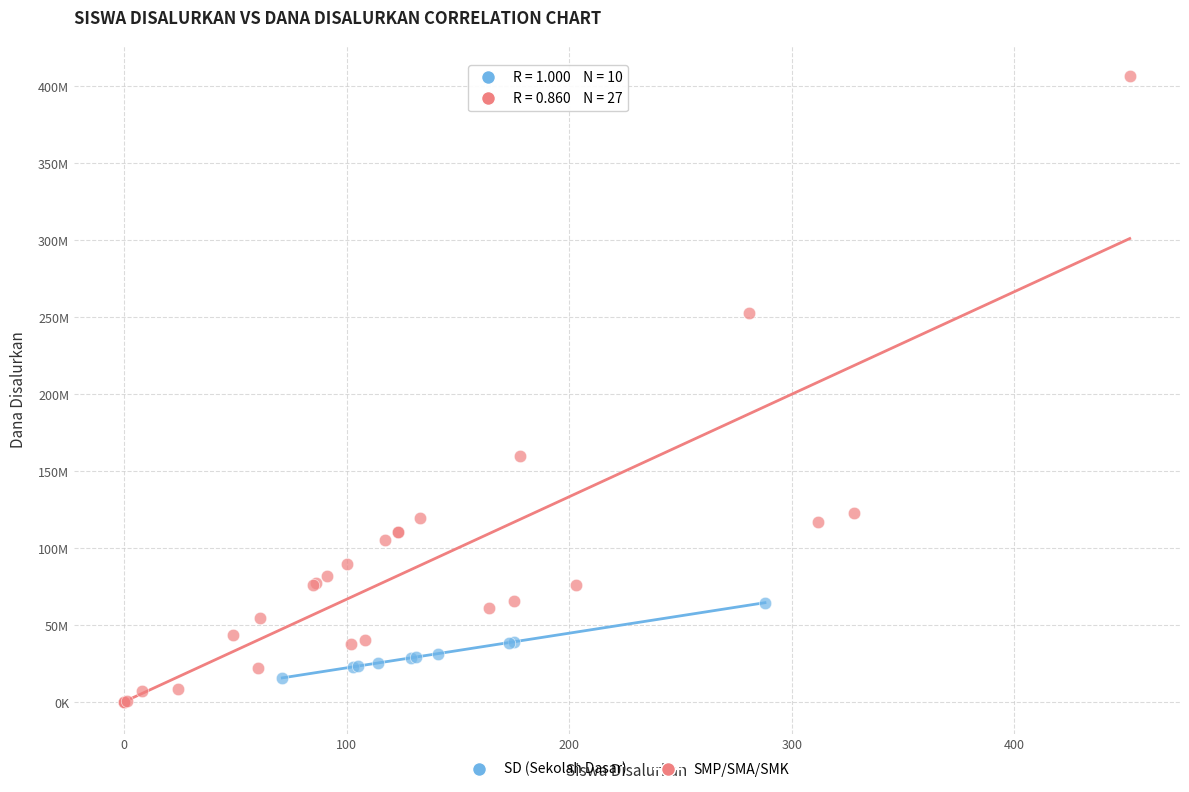

Which series contains the lowest Y value?

SMP/SMA/SMK